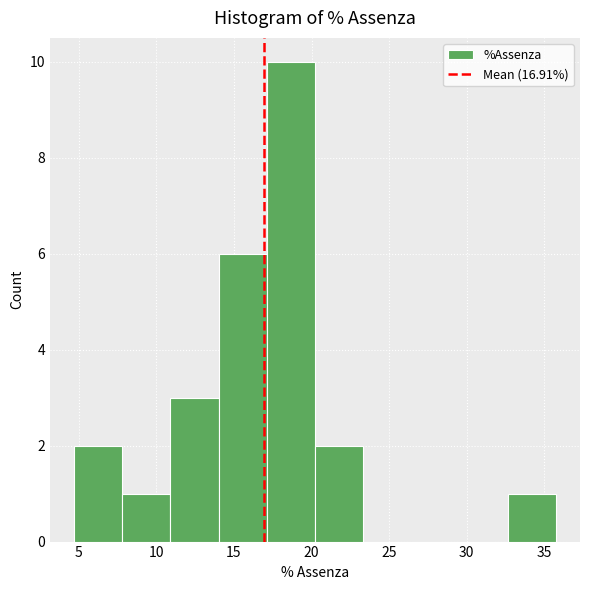

How tall is the bar that spans 4.5 to 8.0 on the x-axis? Neither the bar edges nor the heights are printed on the chart, so give them approximately, as read against the axes.

2